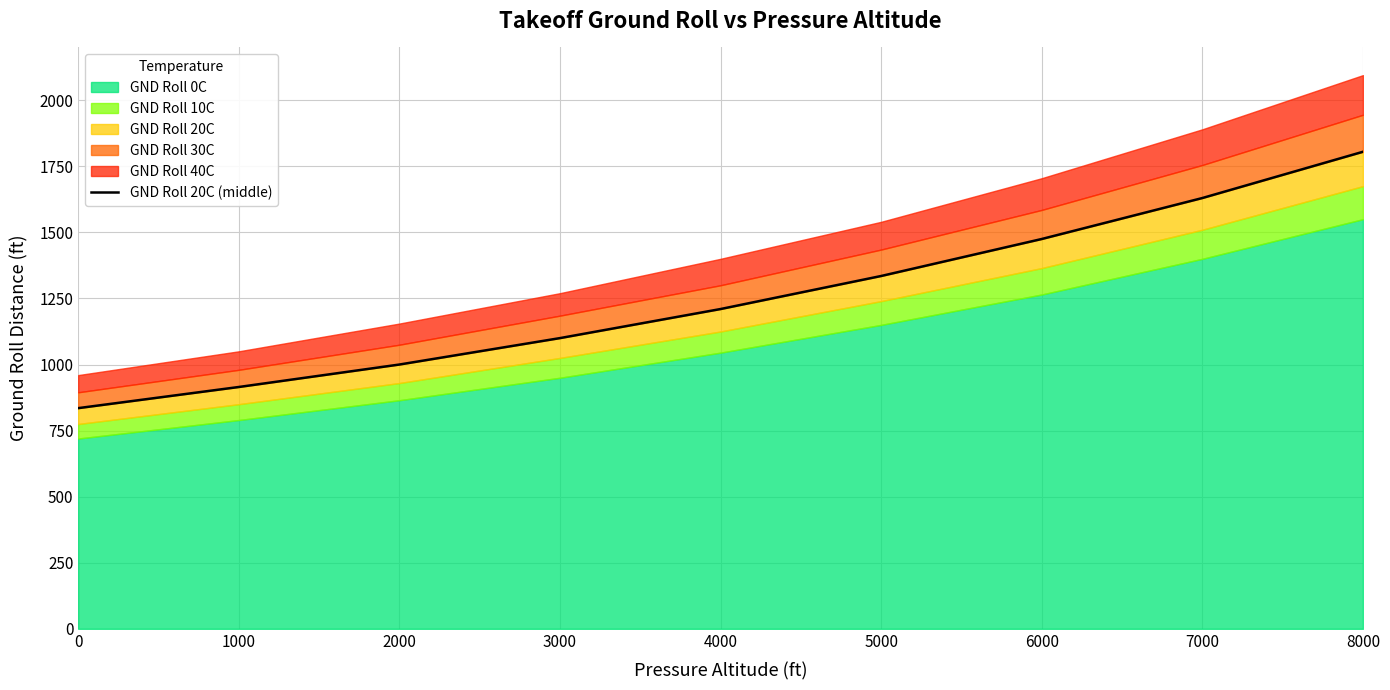

List the labels in order of value, smallest first.

0, 1000, 2000, 3000, 4000, 5000, 6000, 7000, 8000